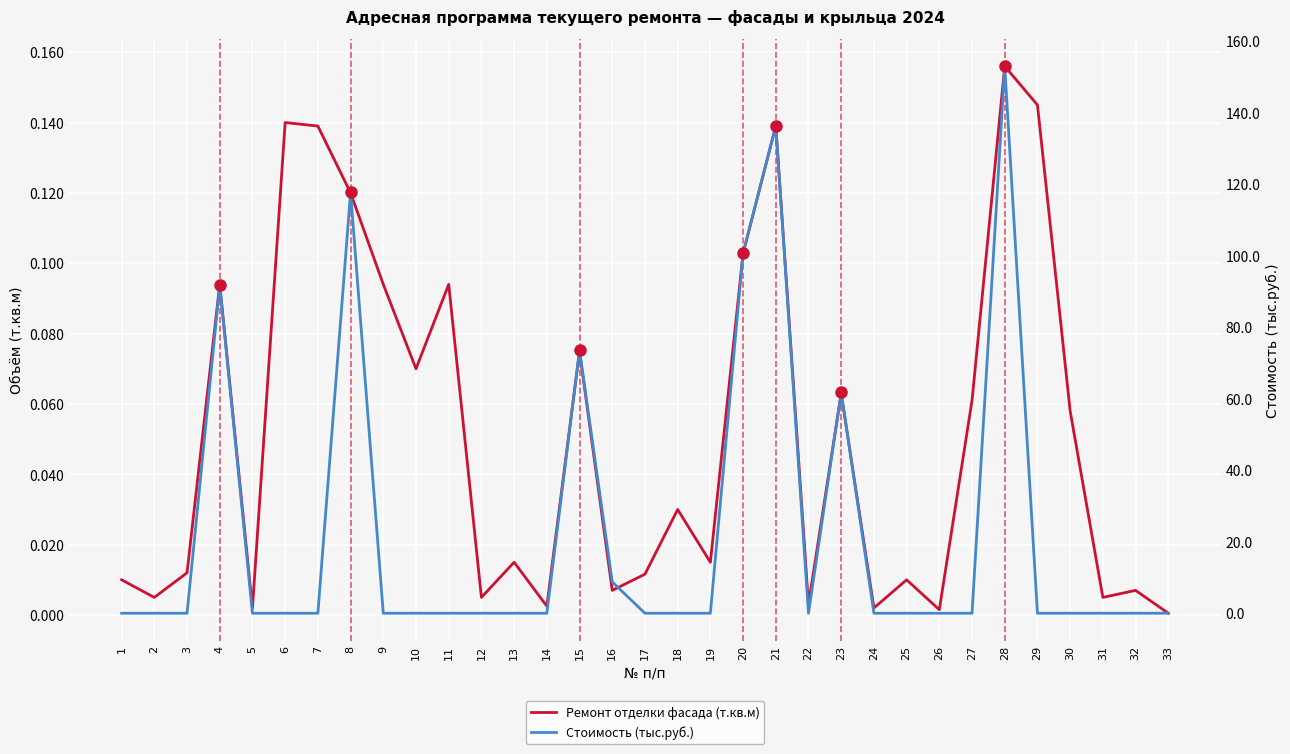

At which category is the sum across all series the highest?

28